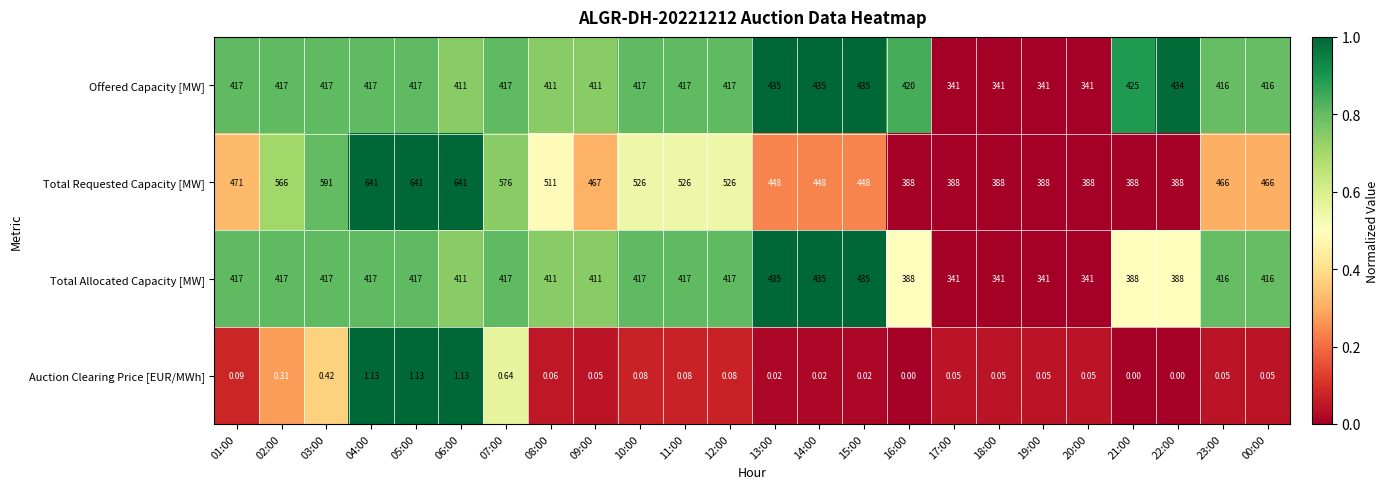

Which series has the largest total across all categories?

Total Requested Capacity [MW]